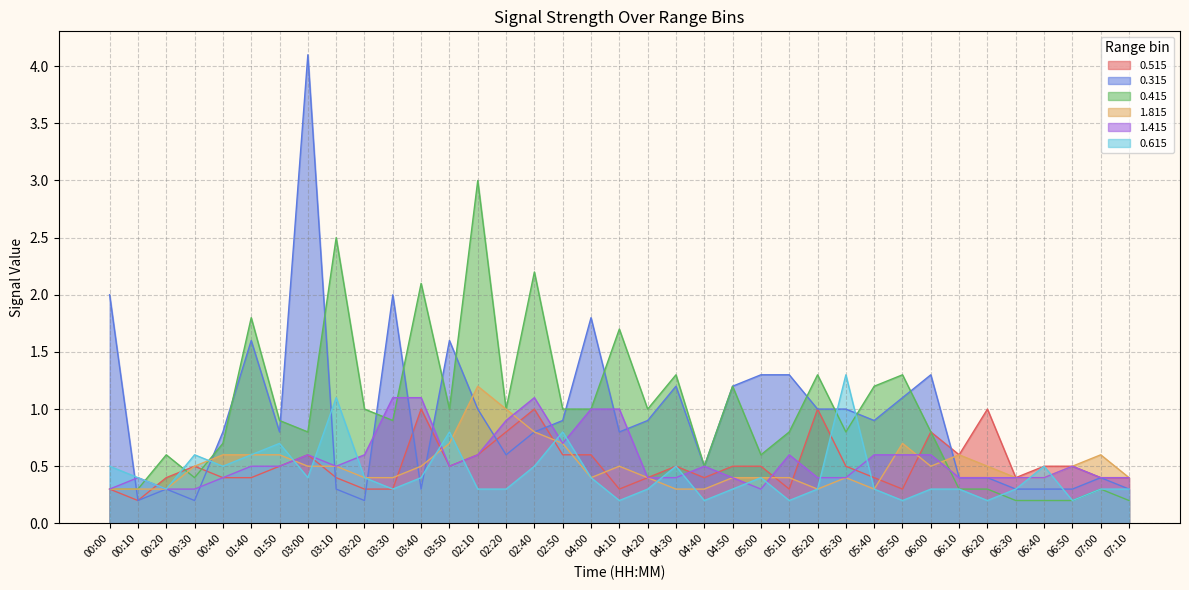

Reading right to left, extract all data points from this chart.

0.515: 0.4	0.4	0.5	0.5	0.4	1.0	0.6	0.8	0.3	0.4	0.5	1.0	0.3	0.5	0.5	0.4	0.5	0.4	0.3	0.6	0.6	1.0	0.8	0.6	0.5	1.0	0.3	0.3	0.4	0.6	0.5	0.4	0.4	0.5	0.4	0.2	0.3
0.315: 0.3	0.4	0.3	0.3	0.3	0.4	0.4	1.3	1.1	0.9	1.0	1.0	1.3	1.3	1.2	0.5	1.2	0.9	0.8	1.8	0.9	0.8	0.6	1.0	1.6	0.3	2.0	0.2	0.3	4.1	0.8	1.6	0.8	0.2	0.3	0.2	2.0
0.415: 0.2	0.3	0.2	0.2	0.2	0.3	0.3	0.8	1.3	1.2	0.8	1.3	0.8	0.6	1.2	0.5	1.3	1.0	1.7	1.0	1.0	2.2	1.0	3.0	1.0	2.1	0.9	1.0	2.5	0.8	0.9	1.8	0.7	0.4	0.6	0.3	0.3
1.815: 0.4	0.6	0.5	0.4	0.4	0.5	0.6	0.5	0.7	0.3	0.4	0.3	0.4	0.4	0.4	0.3	0.3	0.4	0.5	0.4	0.7	0.8	1.0	1.2	0.7	0.5	0.4	0.4	0.5	0.5	0.6	0.6	0.6	0.5	0.3	0.3	0.3
1.415: 0.4	0.4	0.5	0.4	0.4	0.4	0.4	0.6	0.6	0.6	0.4	0.4	0.6	0.3	0.4	0.5	0.4	0.4	1.0	1.0	0.7	1.1	0.9	0.6	0.5	1.1	1.1	0.6	0.5	0.6	0.5	0.5	0.4	0.3	0.3	0.4	0.3
0.615: 0.3	0.3	0.2	0.5	0.3	0.2	0.3	0.3	0.2	0.3	1.3	0.3	0.2	0.4	0.3	0.2	0.5	0.3	0.2	0.4	0.8	0.5	0.3	0.3	0.8	0.4	0.3	0.4	1.1	0.4	0.7	0.6	0.5	0.6	0.3	0.4	0.5